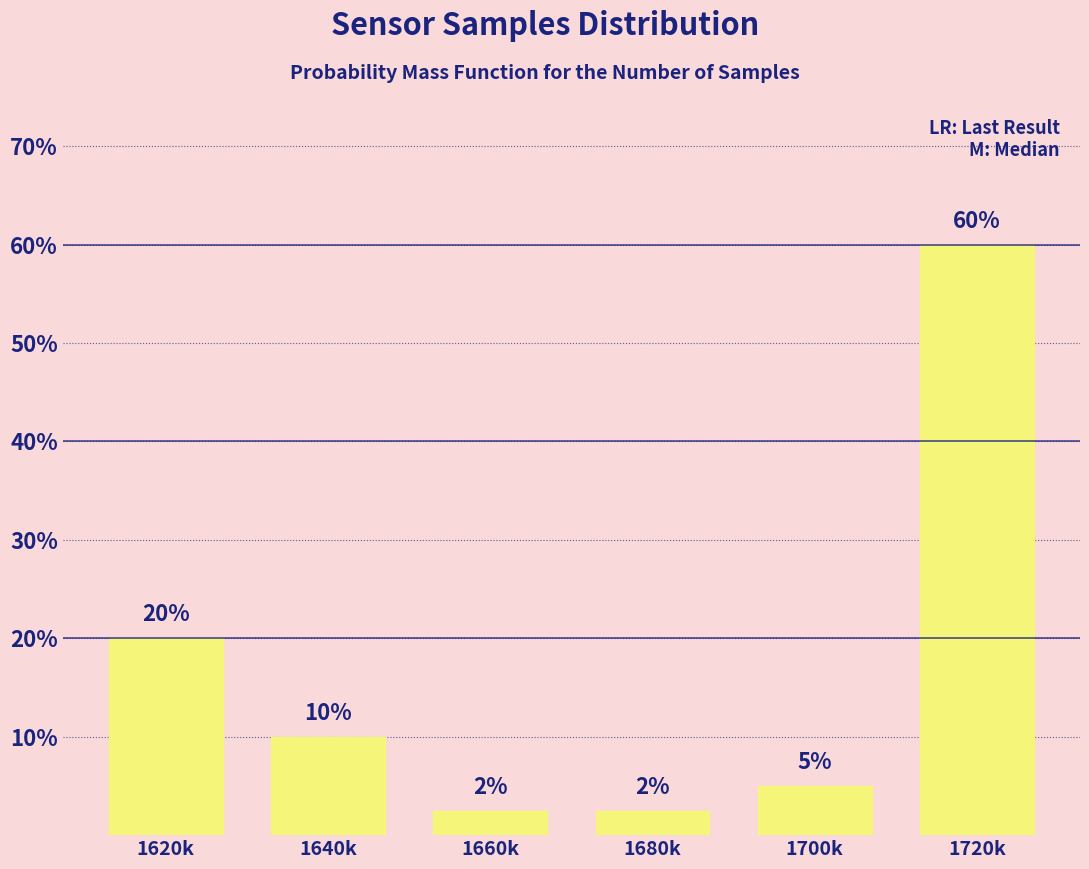

What is the label of the 6th bar from the left?

1720k